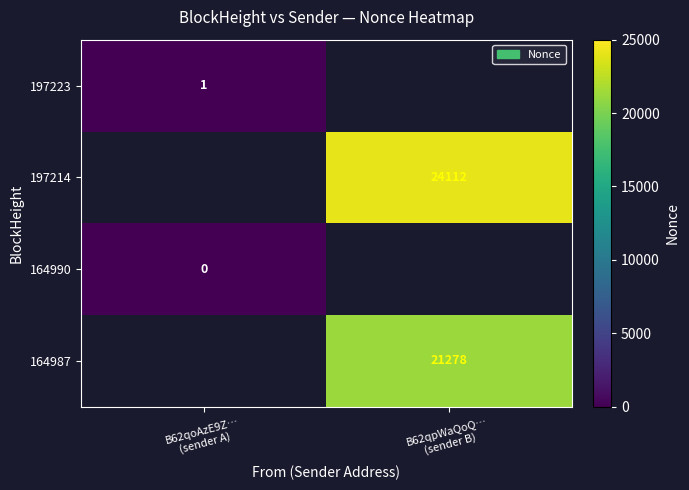

List the labels in order of 164990 value, largest first.

B62qoAzE9Z… (sender A), B62qpWaQoQ… (sender B)